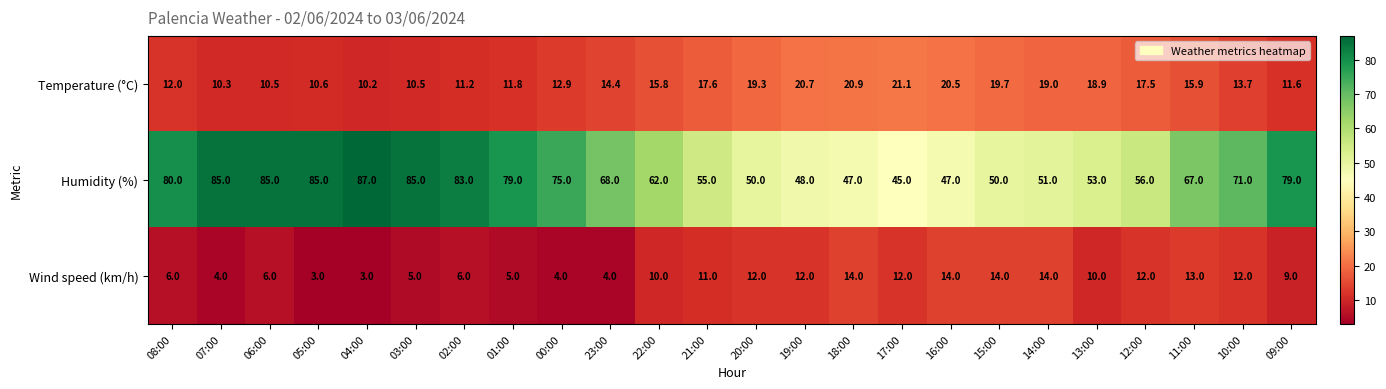

At how many categories does at least one series exceed 78?

9